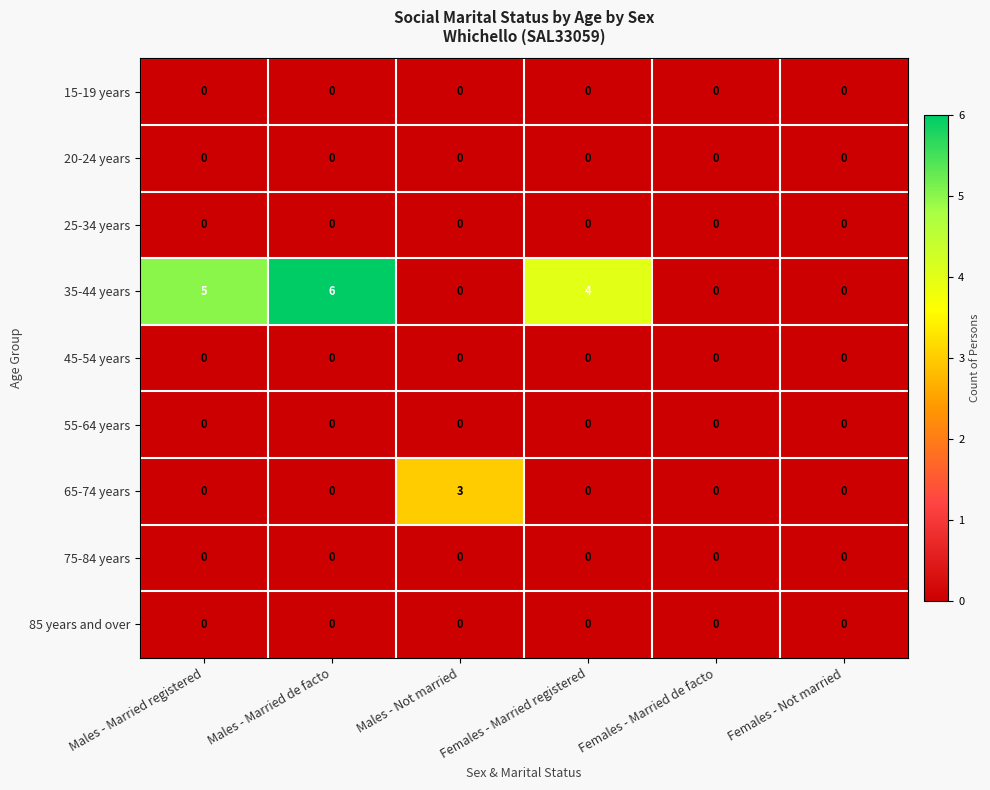

The 65-74 years series shows 1 at Males - Married registered. True or false?

False